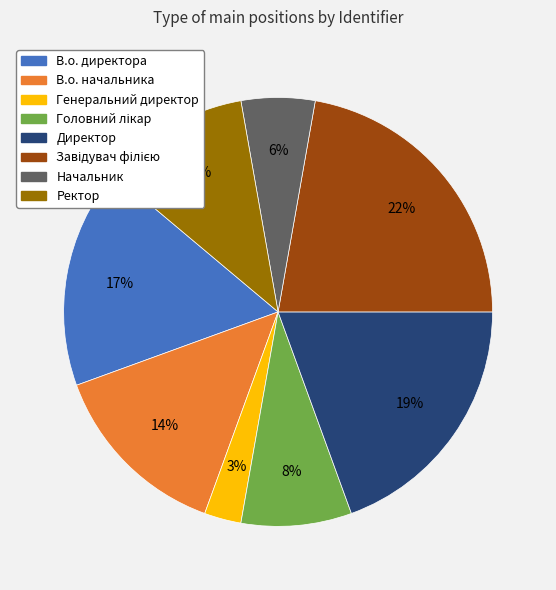

What is the smallest slice in the pie chart?

Генеральний директор